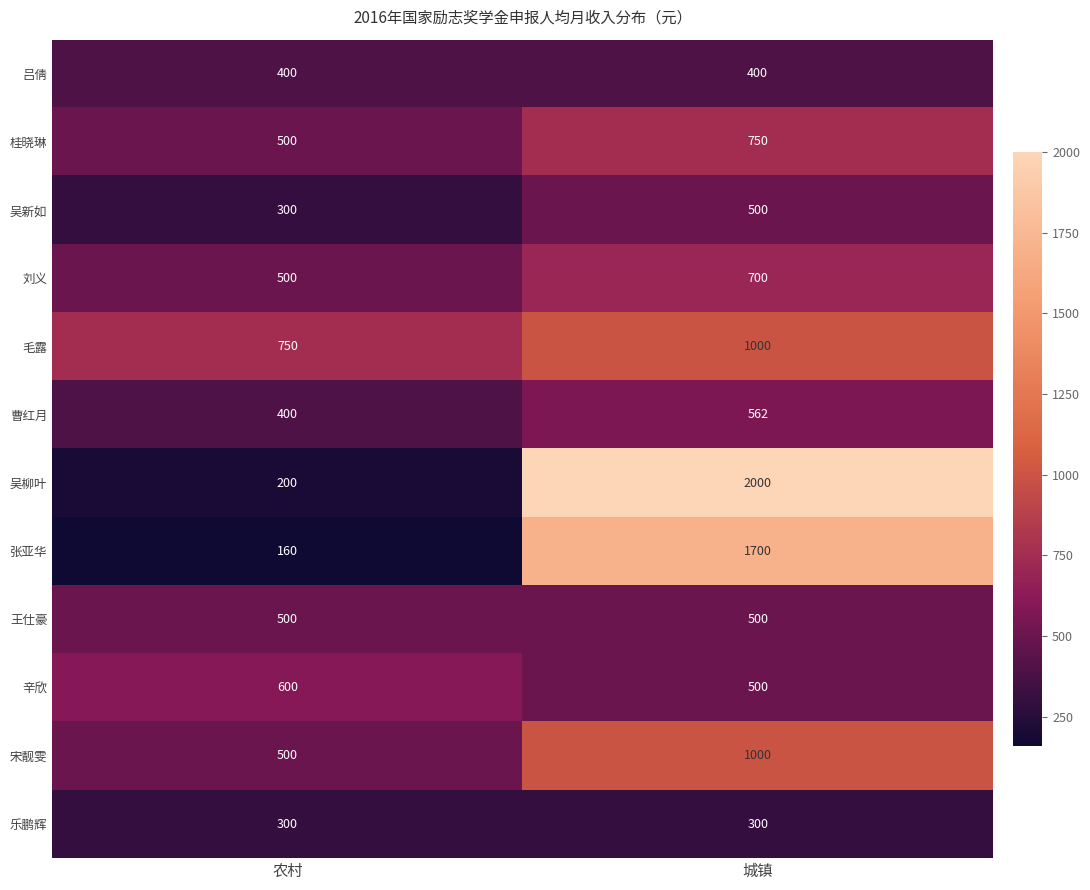

What is the sum of the 刘义 values at 城镇 and 农村?

1200